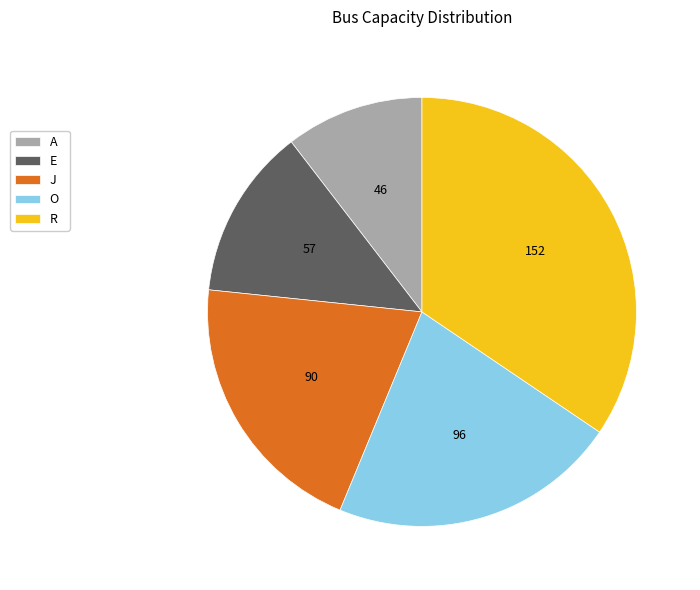

Does E account for over 50% of the chart?

No